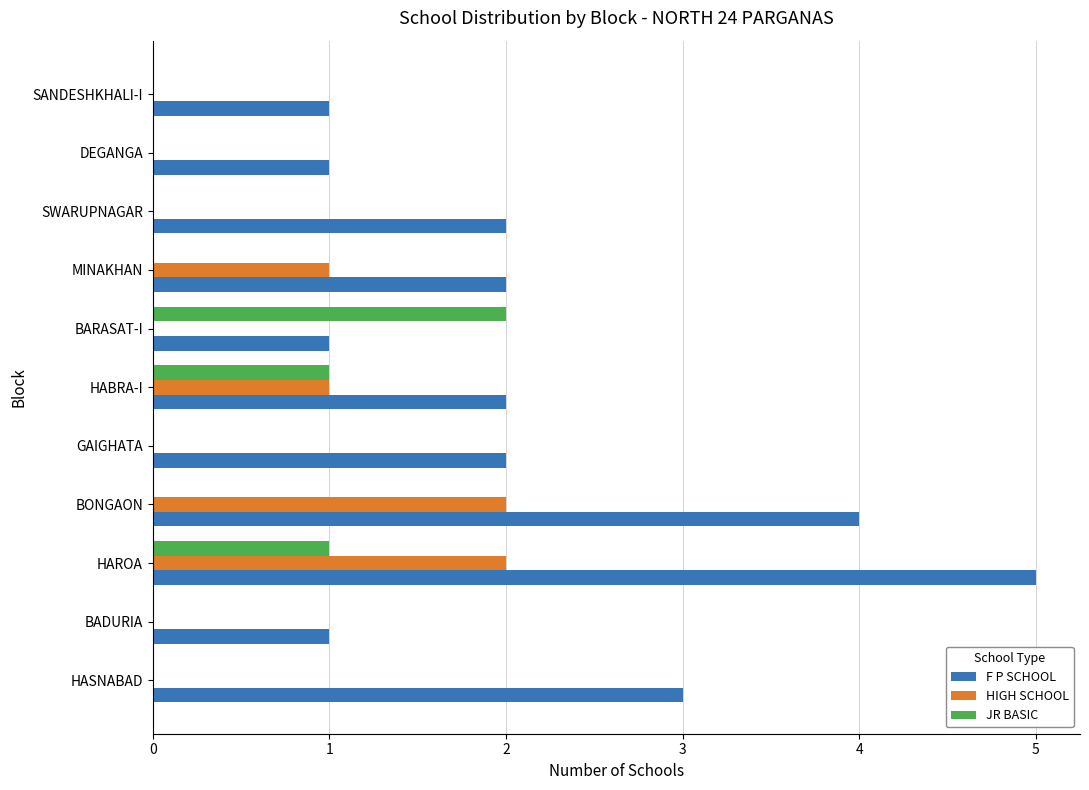

What is the sum of all JR BASIC values?

4